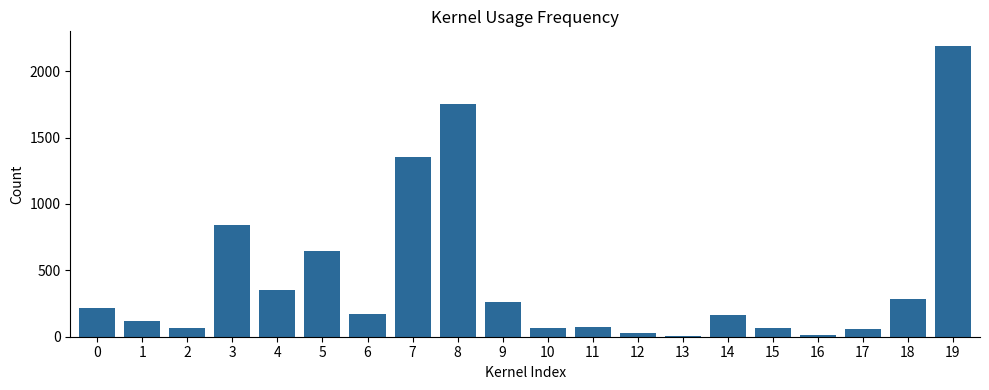

Is it true that the value at 5 is 1072?

False